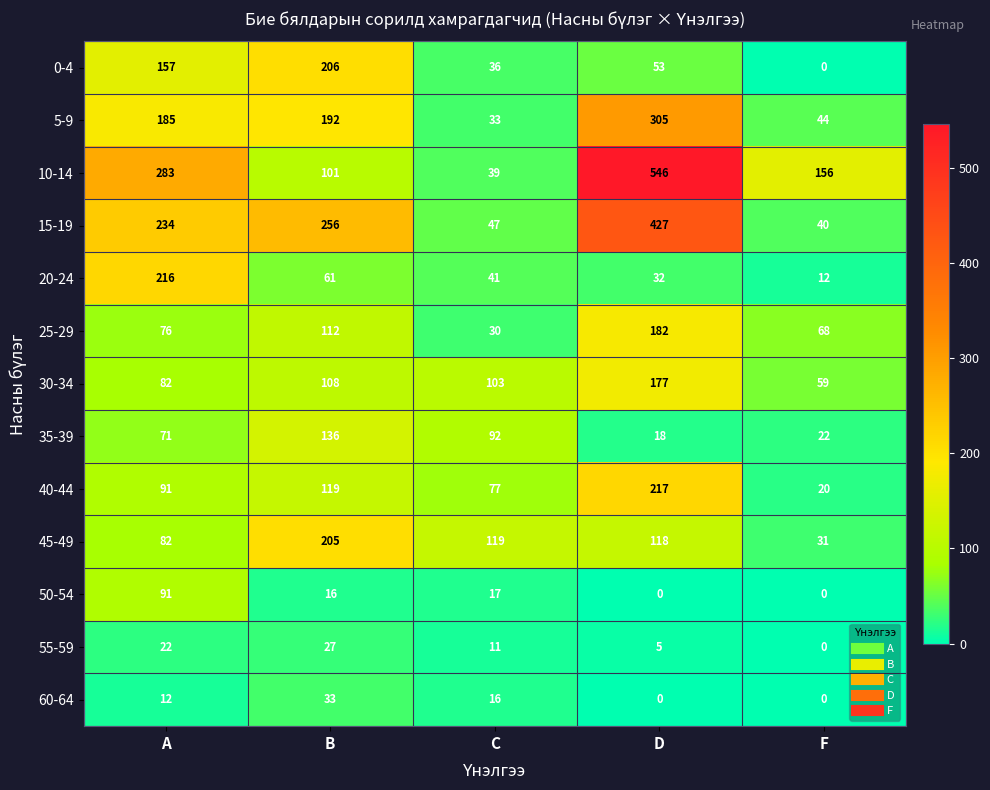

Which series has the largest total across all categories?

10-14